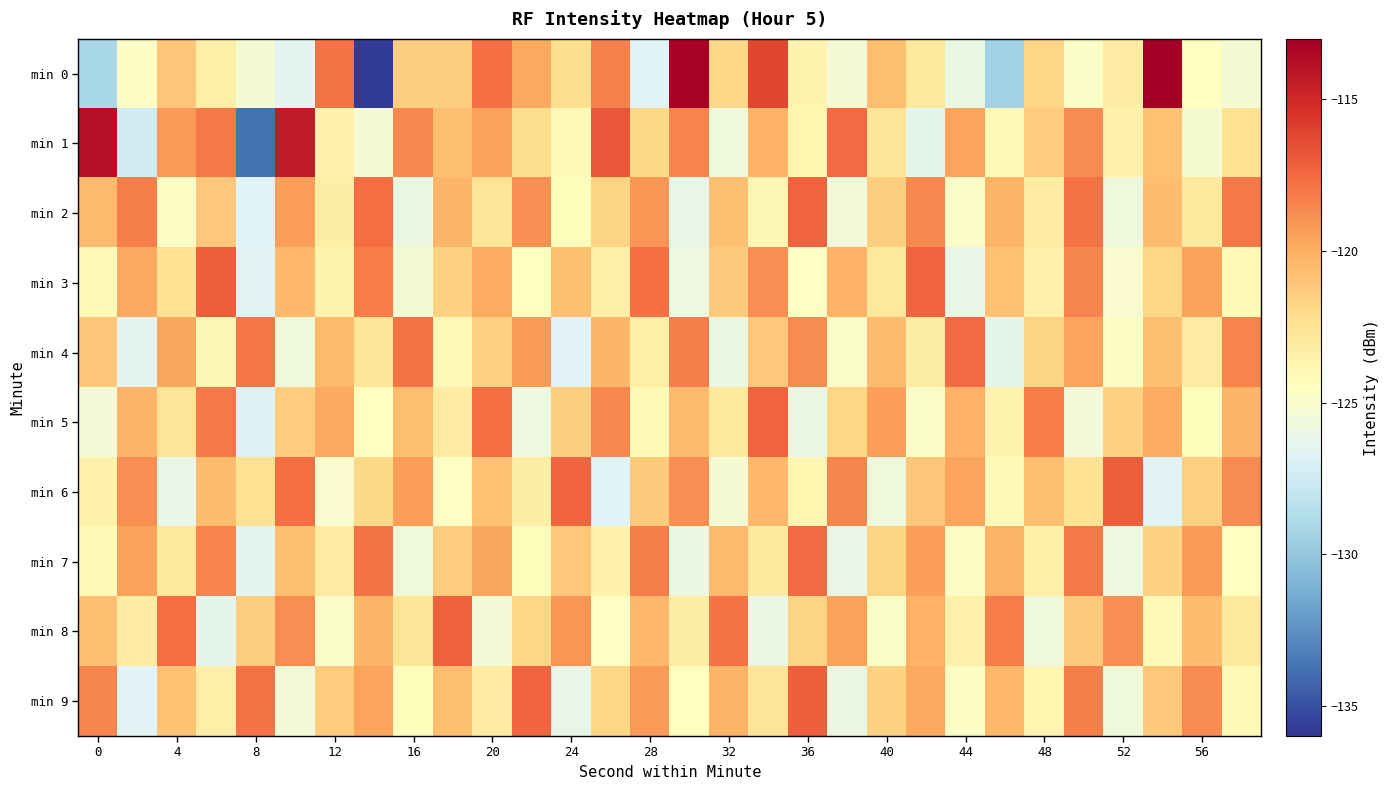

Which series has the largest total across all categories?

min 1